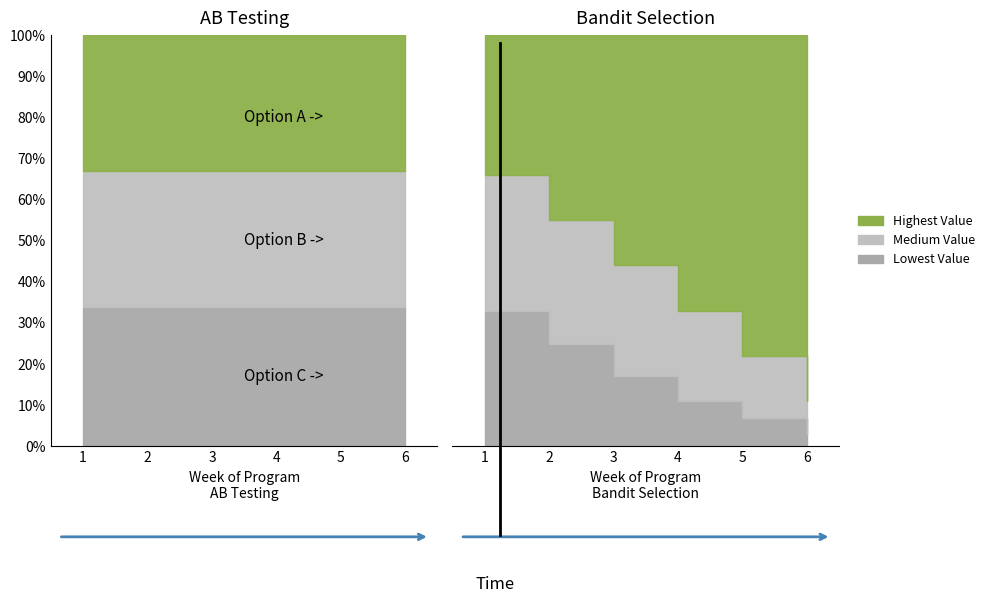

True or false: Medium Value has more than 0 points higher than both neighbors.

False